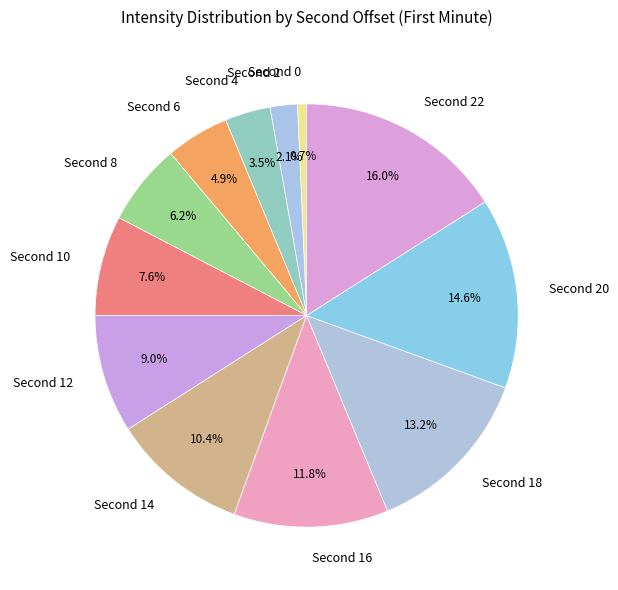

Which category has the biggest portion of the pie?

Second 22